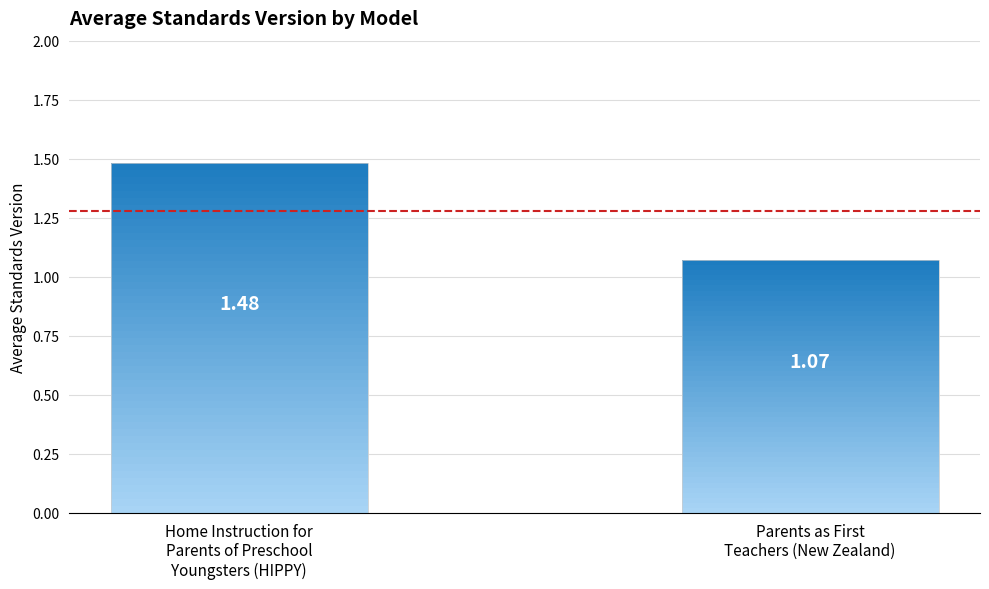

The chart shows a value of 0.5 at Parents as First
Teachers (New Zealand). True or false?

False